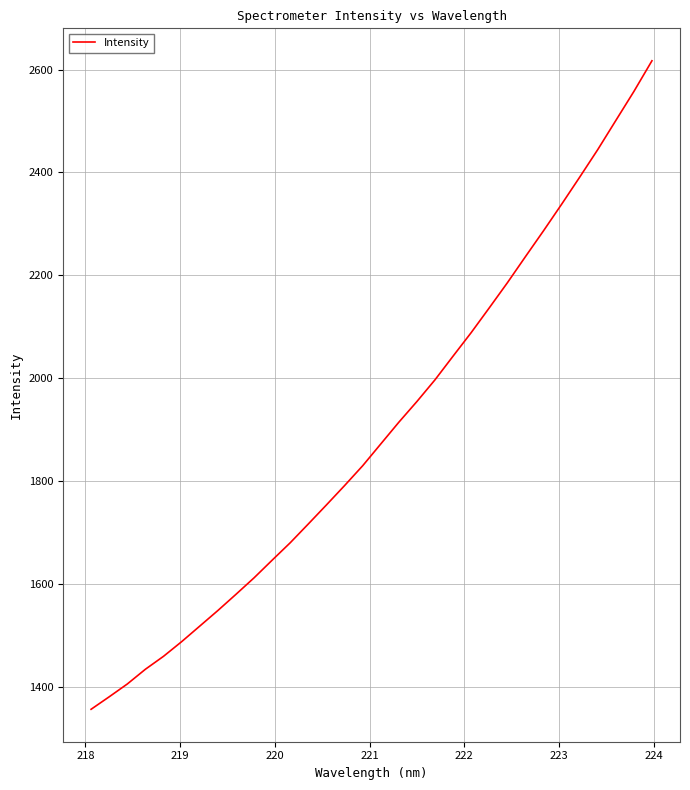

True or false: there are more than 2 points higher than both neighbors.

False